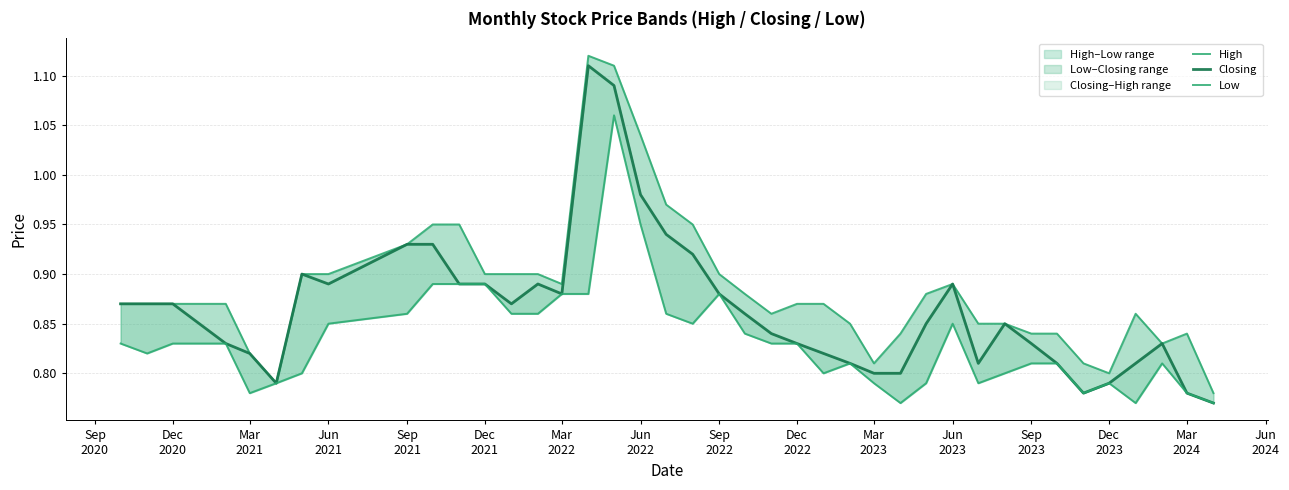

Does the chart display data point markers on the line(s)?

No